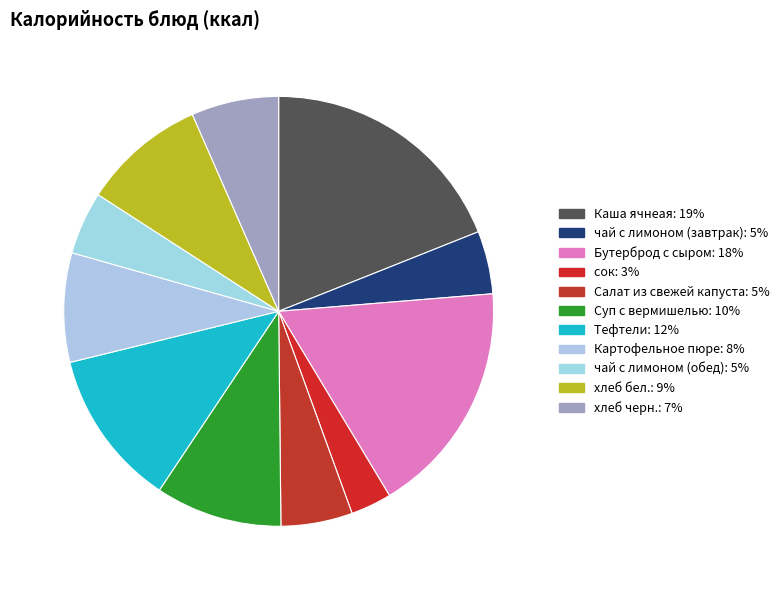

To the nearest percent, what portion does Суп с вермишелью represent?

10%